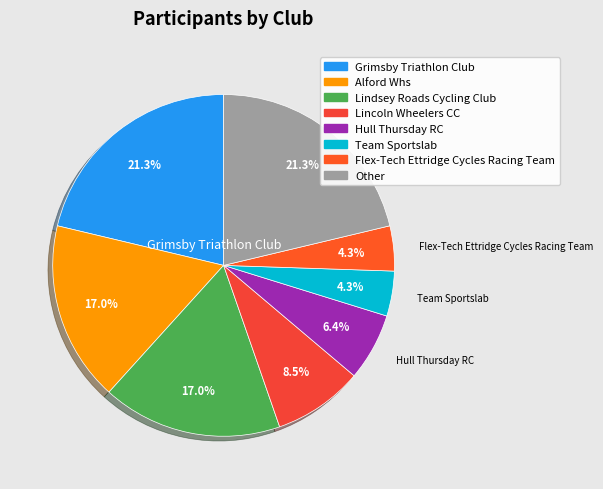

Count the number of slices in the pie.

8